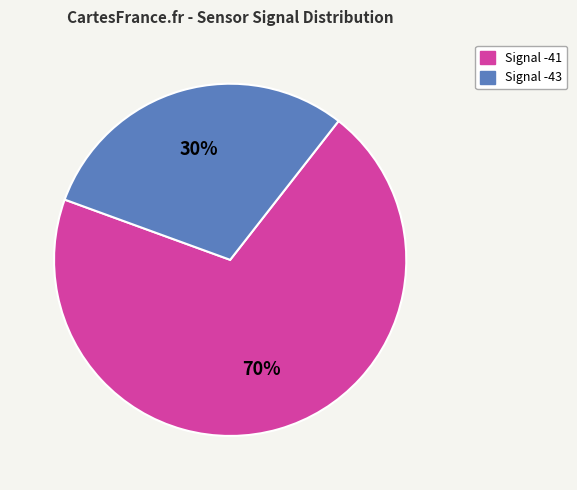

Is there any slice that represents more than half of the pie?

Yes